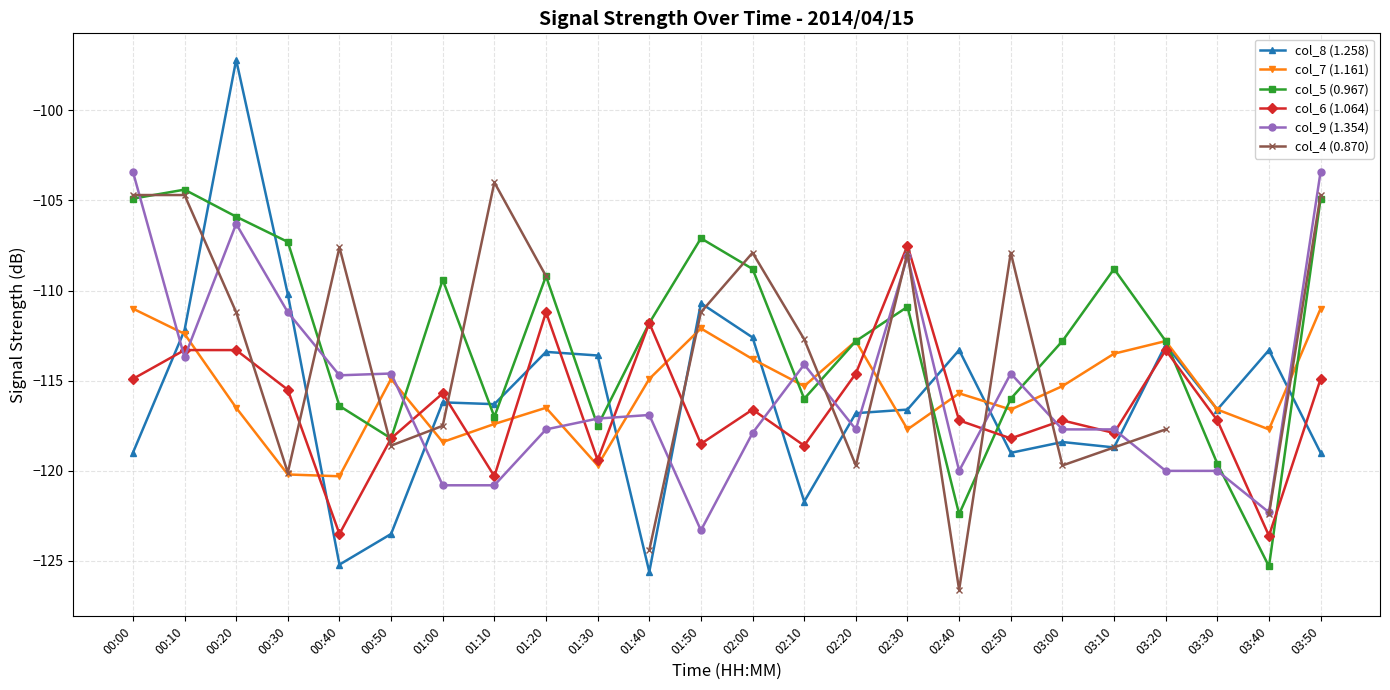

At how many categories does at least one series exceed -99?

1